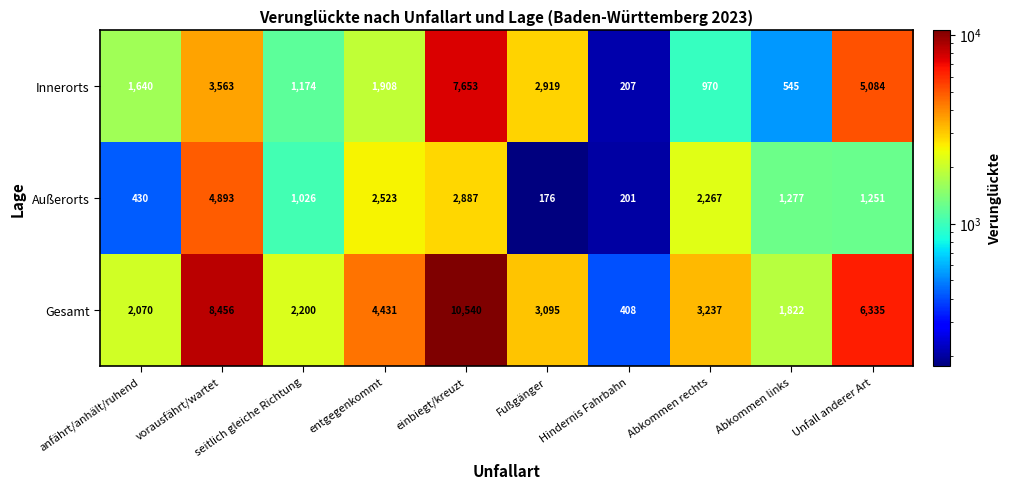

Is the value of Gesamt at entgegenkommt greater than the value of Innerorts at Unfall anderer Art?

No